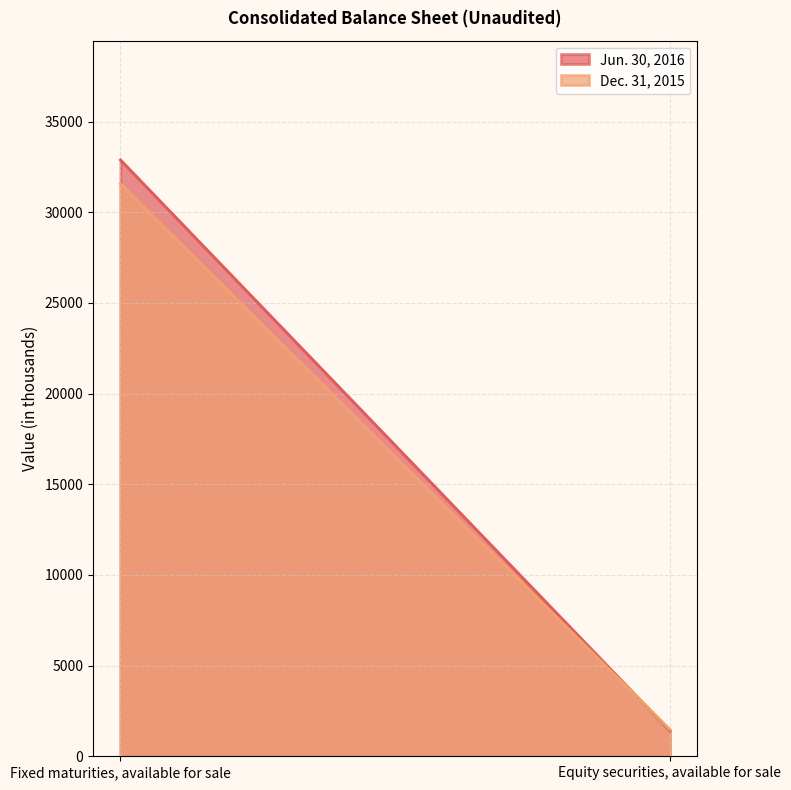

Rank the series by their maximum value, from highest to lowest.

Jun. 30, 2016, Dec. 31, 2015